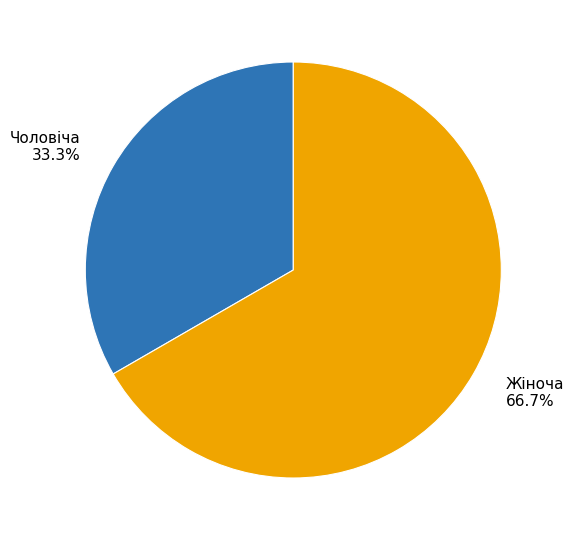

What percentage do Жіноча and Чоловіча together represent?

100.0%